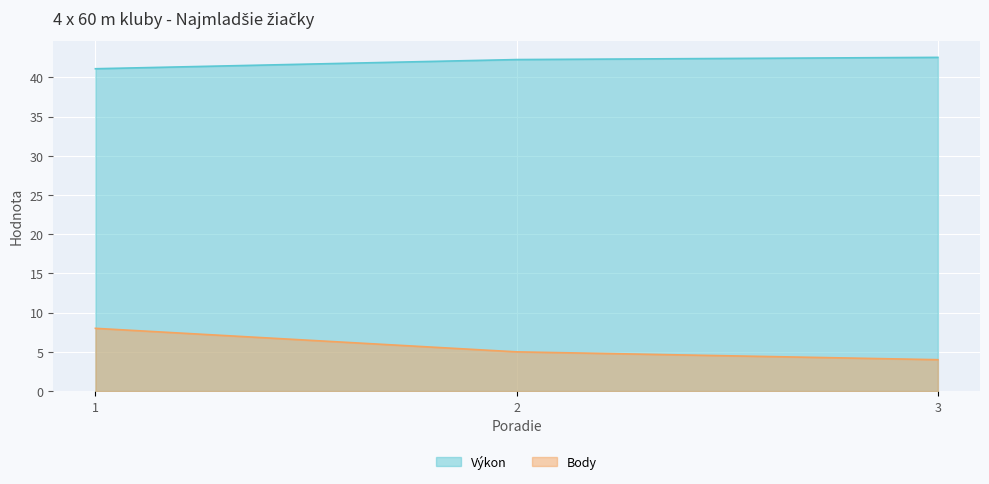

What is the value of the Body point at the 3rd from the left?

4.0